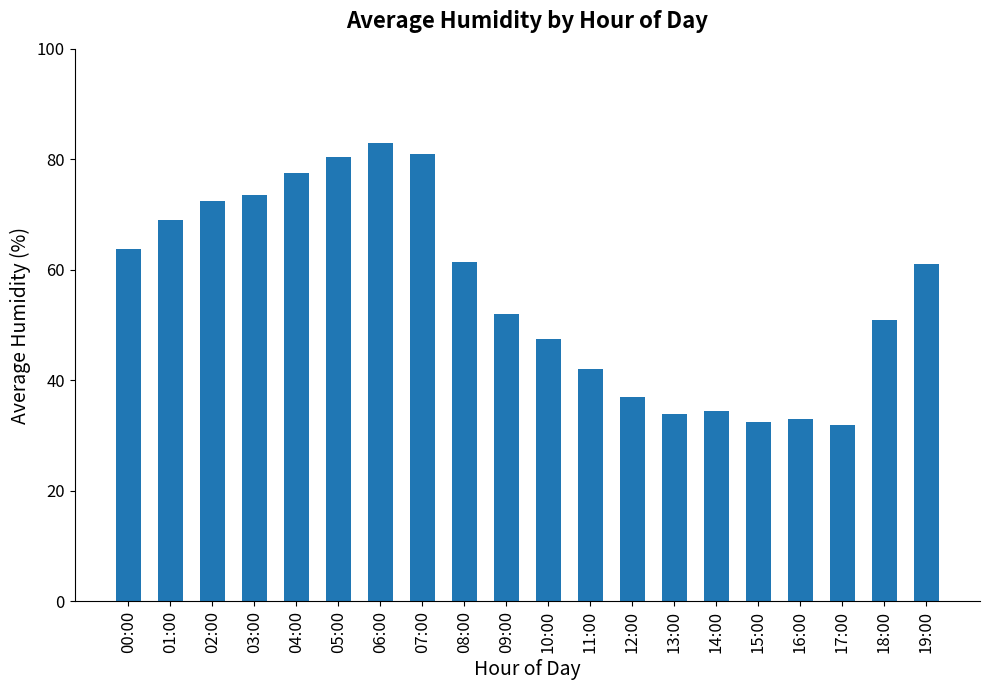

What value does the data have at 00:00?

63.7